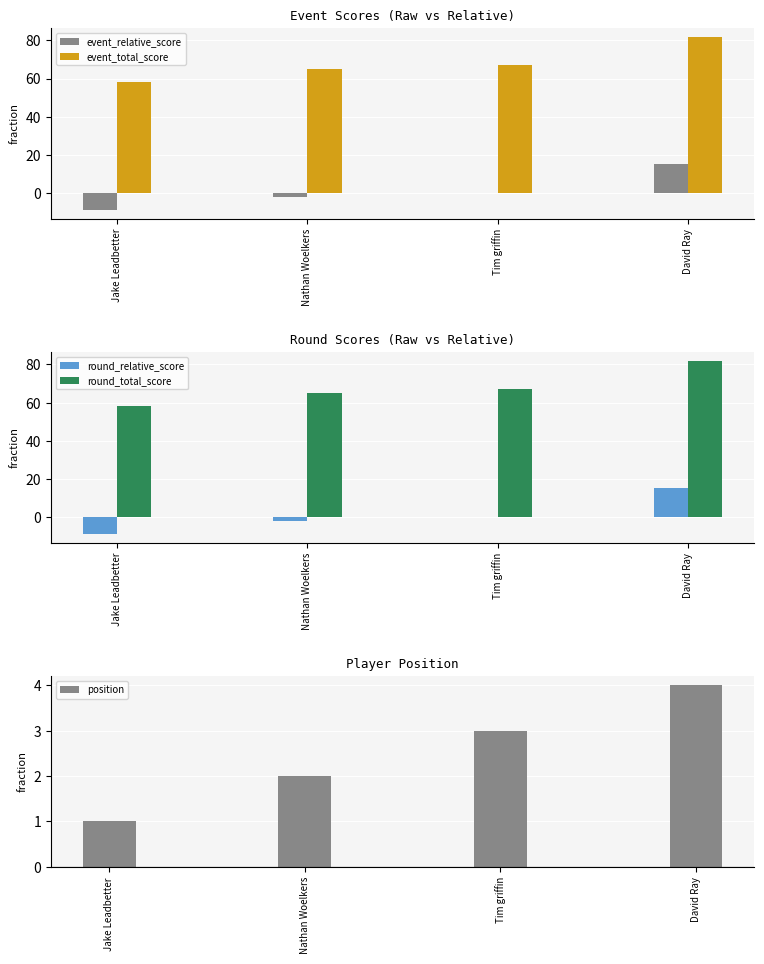

How many values in round_relative_score are above zero?

1